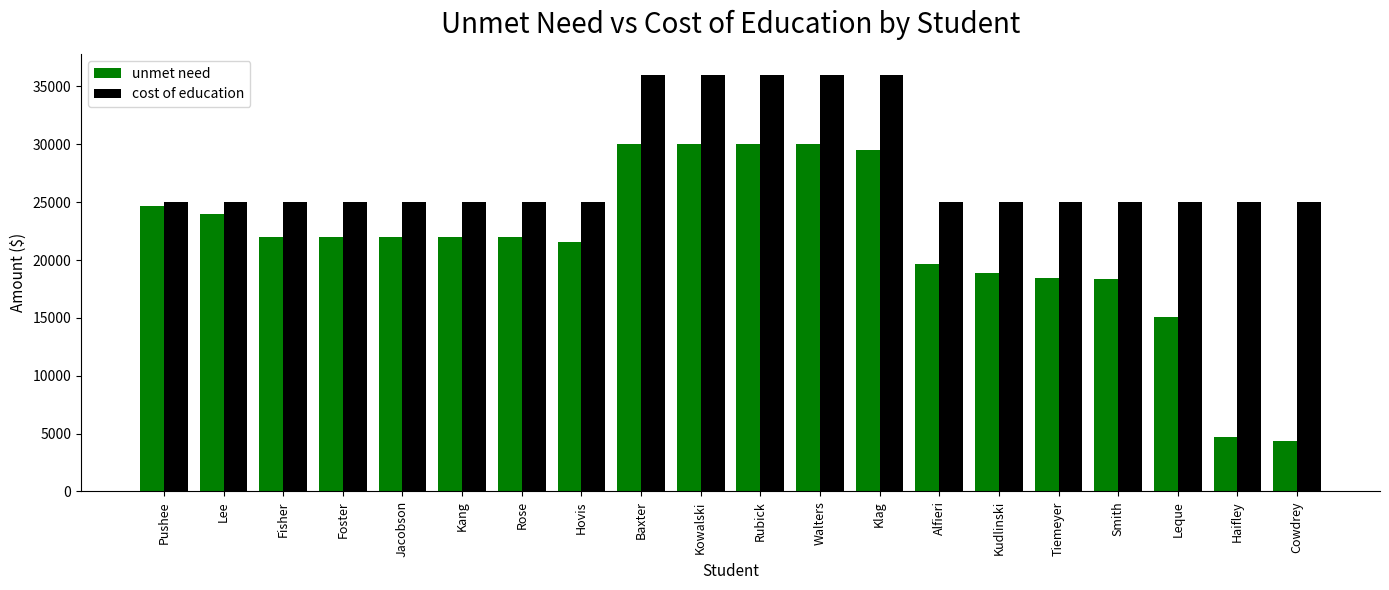

Is it true that cost of education equals 52482 at Walters?

False